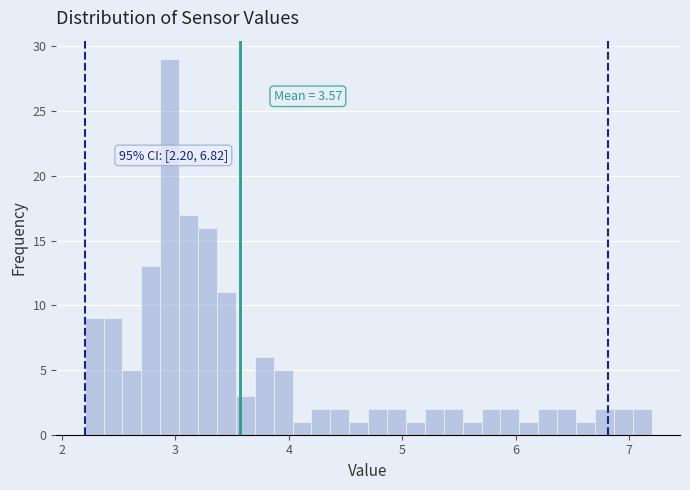

Around what value on the x-axis is the tallest bar? Give the approximate position of its centre, as read against the axis.

3.0